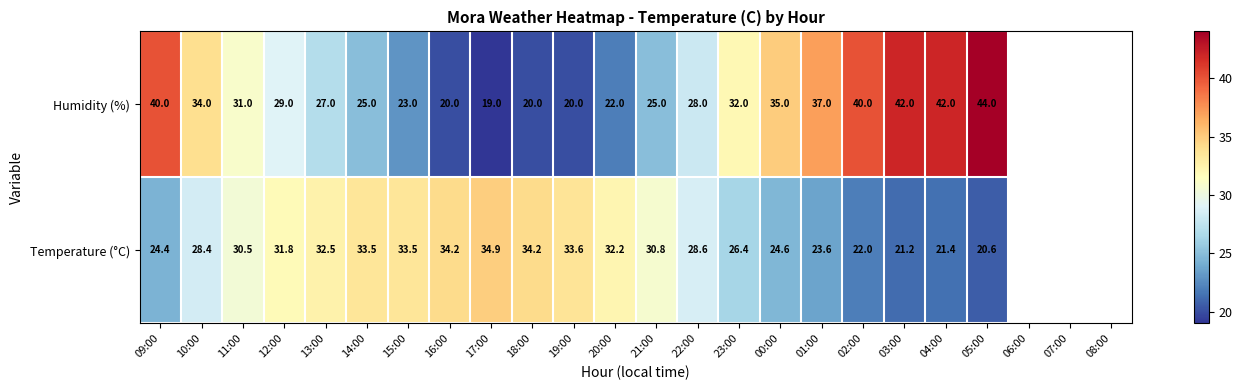

What is the sum of the Humidity (%) values at 22:00 and 01:00?

65.0